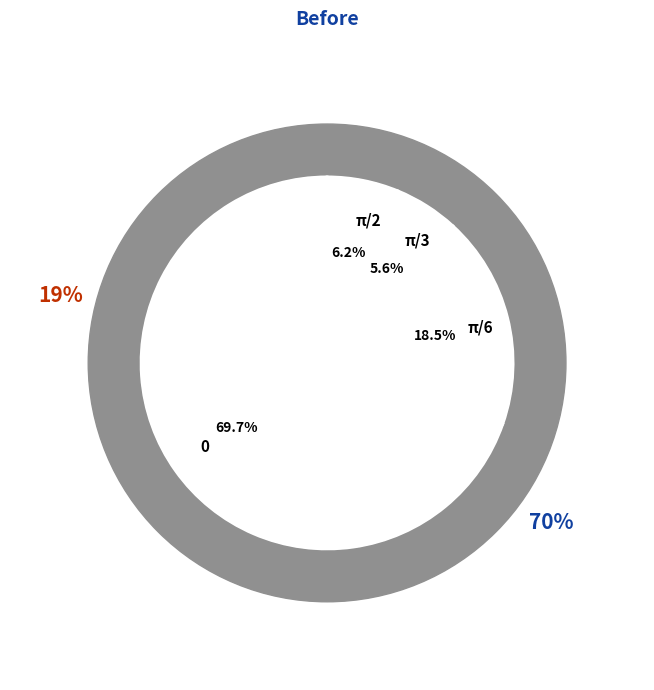

What percentage is NOT represented by 0?

30.3%